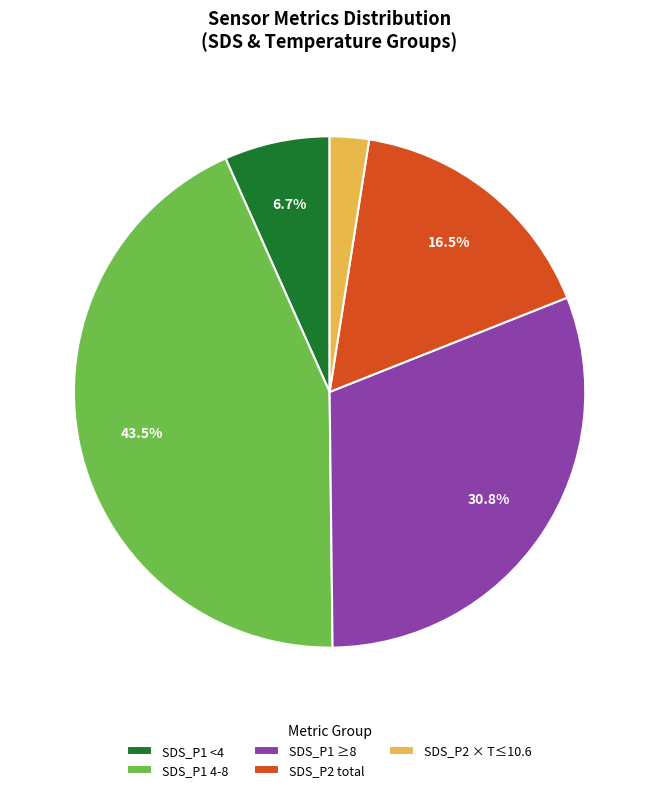

Rank the categories by value from lowest to highest.

SDS_P2 × T≤10.6, SDS_P1 <4, SDS_P2 total, SDS_P1 ≥8, SDS_P1 4-8